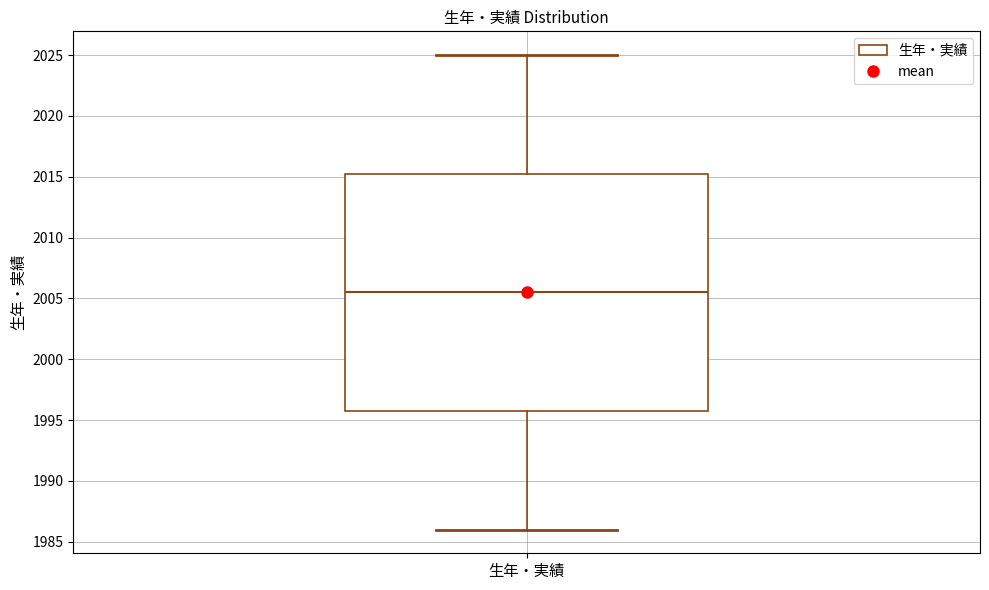

Read this box plot against the y-axis: the position of the median line, the range covered by the box, and the ends of both whiskers. The values are not printed on the chart, so give them approximately, as read against the axis.

median 2005.5, box 1996.0 to 2015.5, whiskers 1986.0 to 2025.0